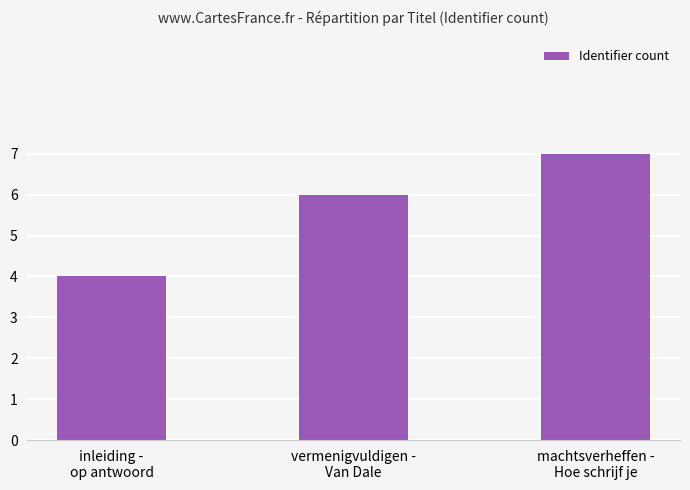

List the labels in order of value, largest first.

machtsverheffen -
Hoe schrijf je, vermenigvuldigen -
Van Dale, inleiding -
op antwoord